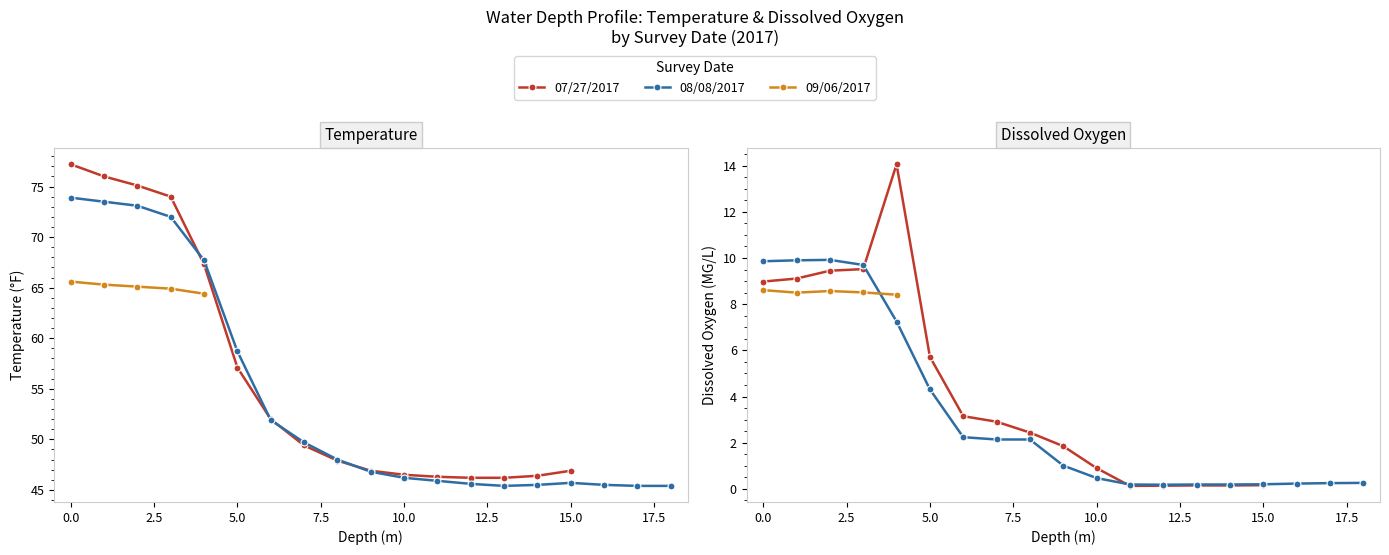

How many data points does each series have?

40